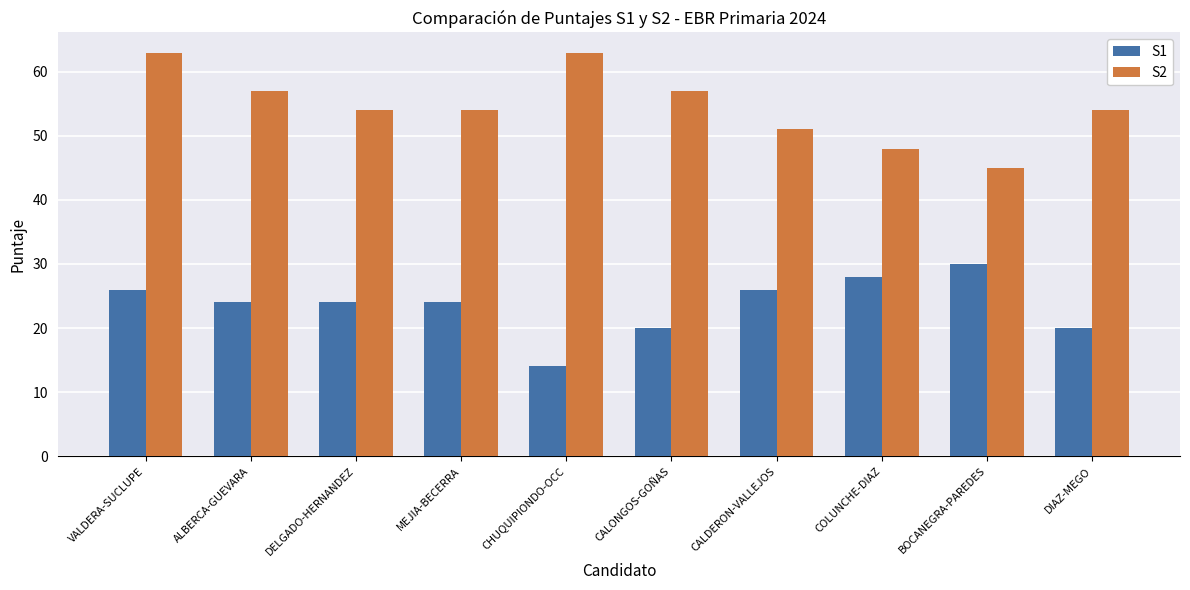

What value does the S2 series have at COLUNCHE-DIAZ?

48